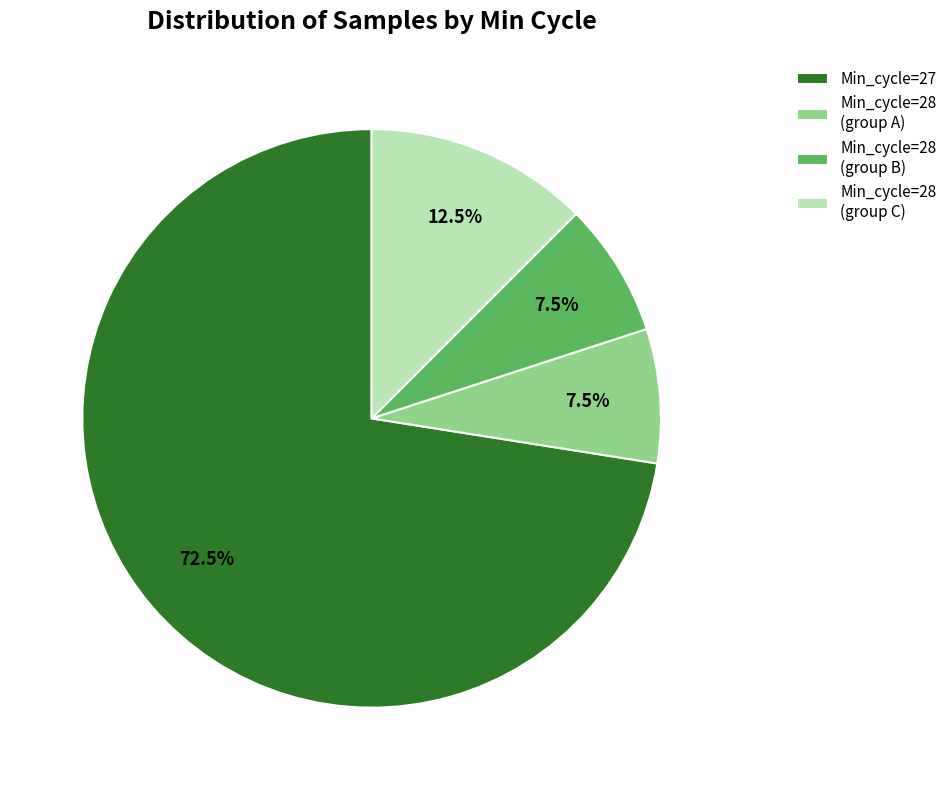

Combined, do Min_cycle=27 and Min_cycle=28 (group B) account for over 50%?

Yes